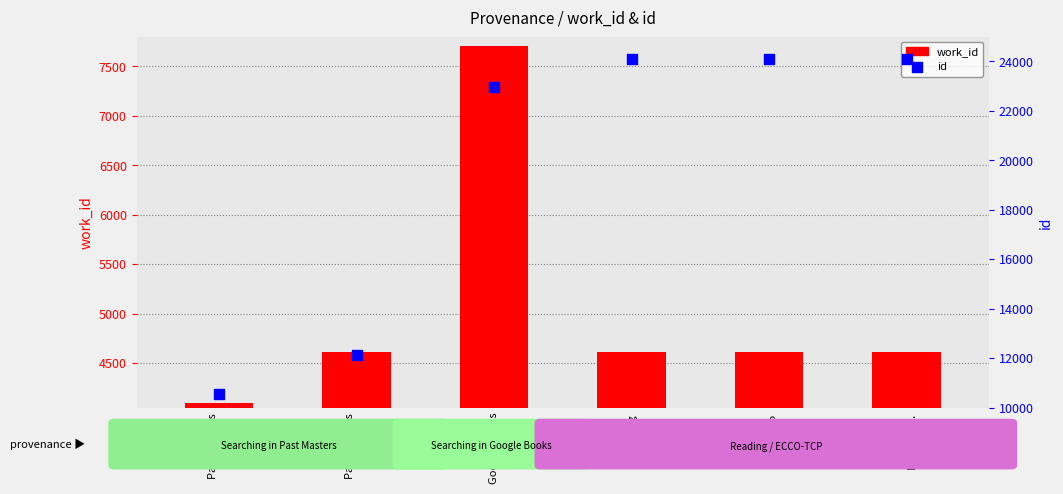

What is the total value across all series at Reading
ECCO-TCP.?

28717